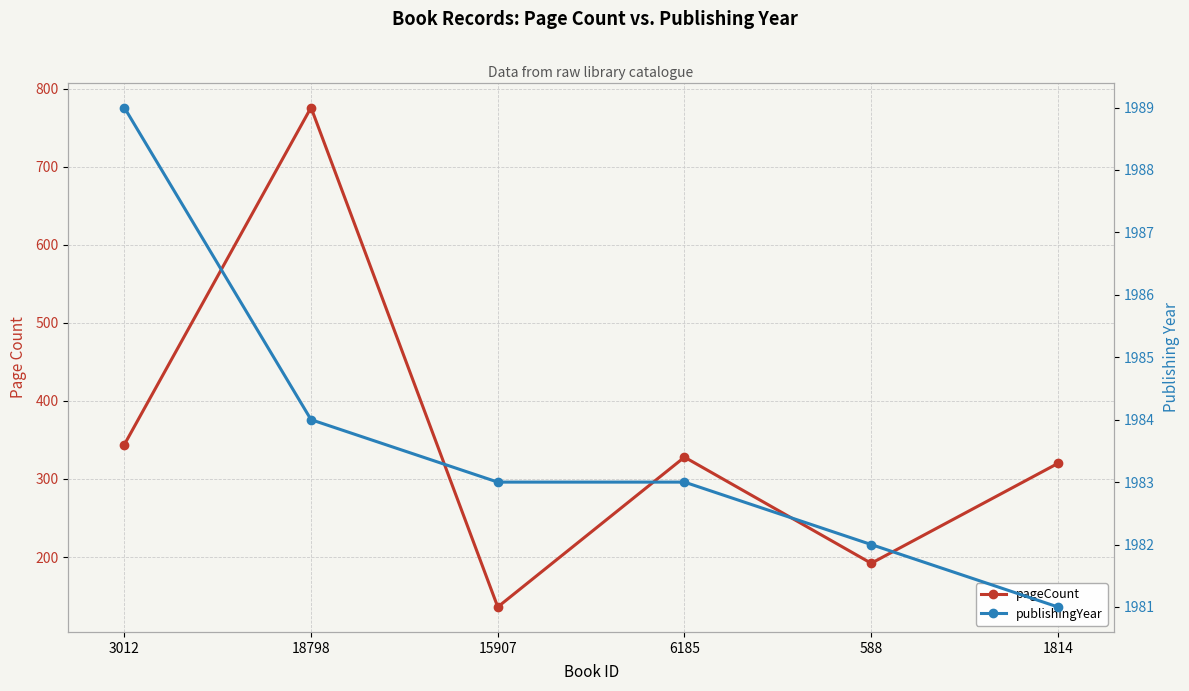

Which series has the largest total across all categories?

publishingYear